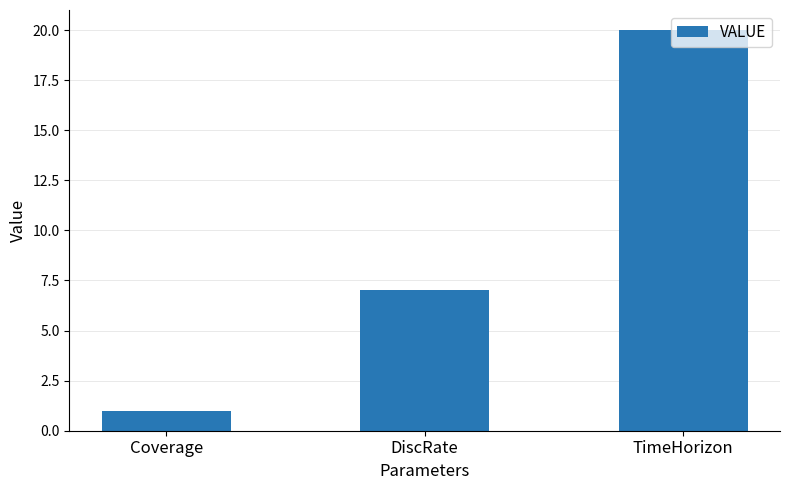

What is the difference between the second highest and minimum values?

6